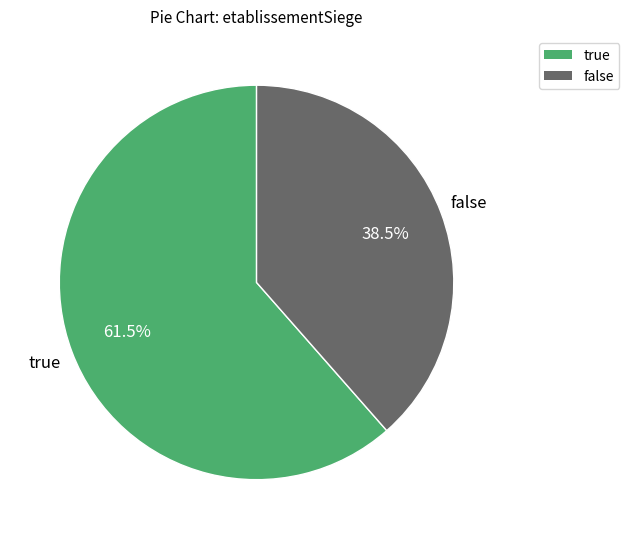

Which category has the smallest portion of the pie?

false